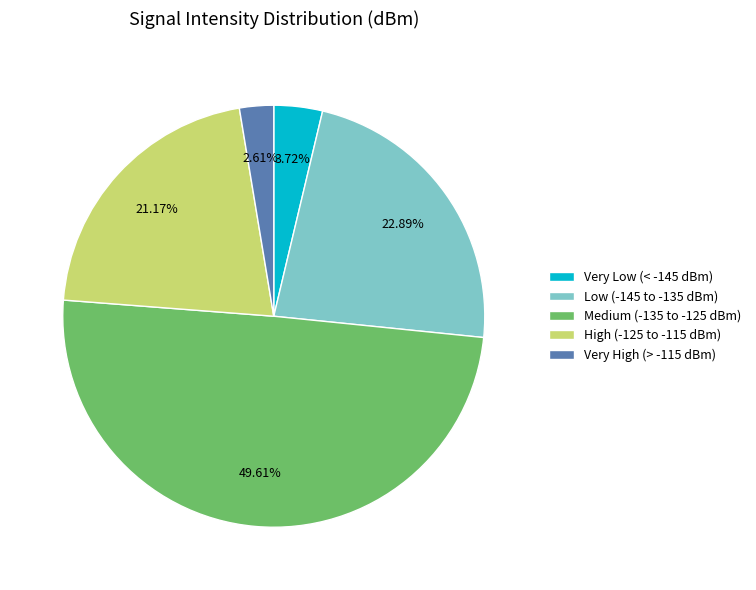

Is High (-125 to -115 dBm) the majority of the pie?

No